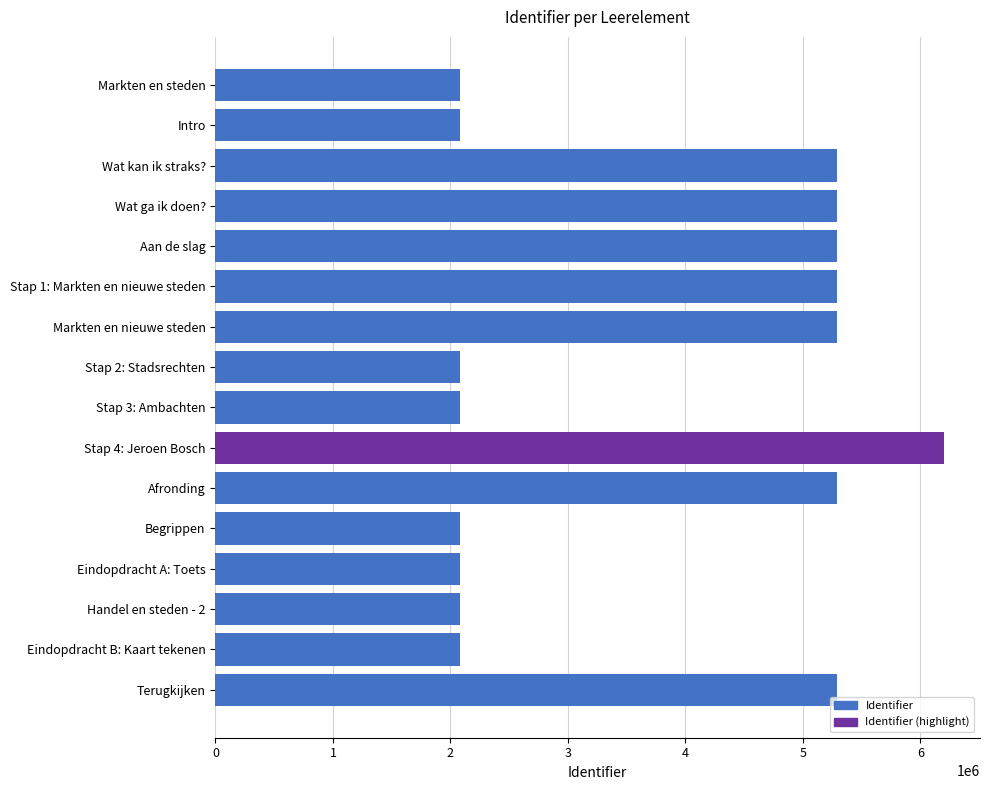

What is the sum of all values?

59908336